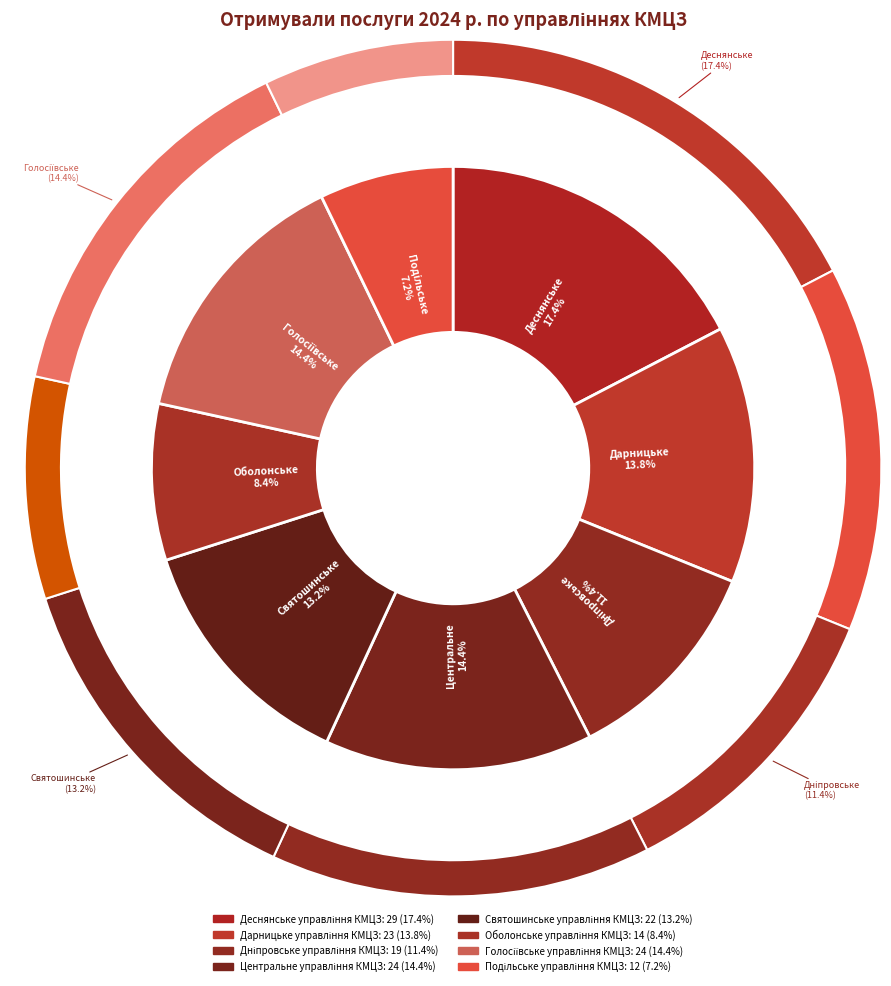

True or false: Деснянське управління КМЦЗ accounts for 17% of the total.

True